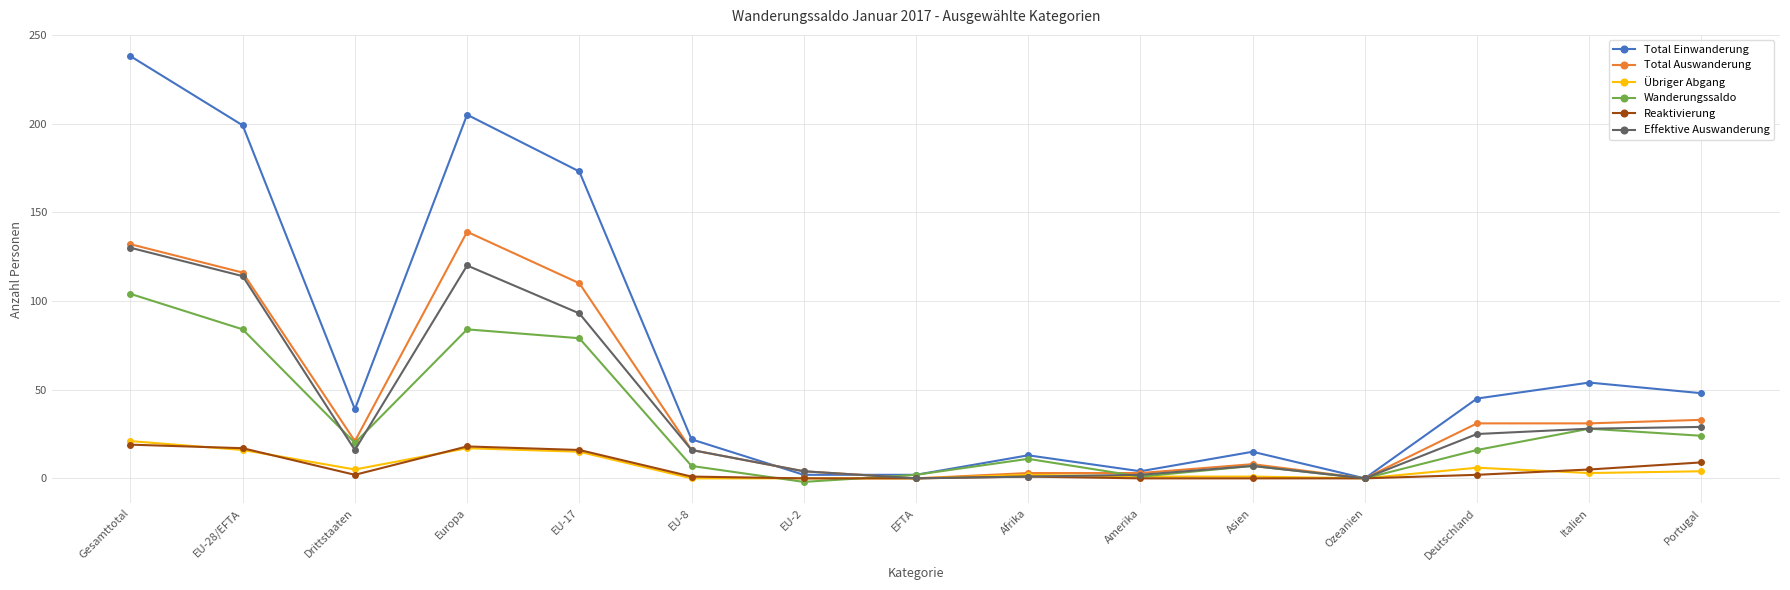

At which category is the sum across all series the highest?

Gesamttotal